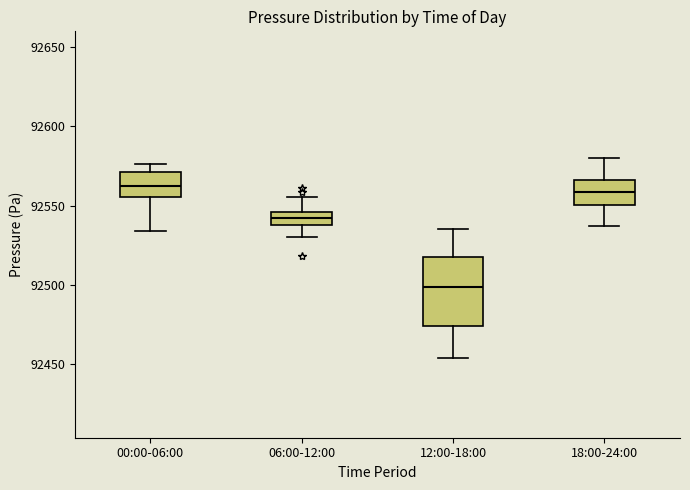

Reading left to right, transcribe this box plot: for each box, give where its median line is, the range the box spans, and where its two whiskers end, as read against the y-axis. The values are not printed on the chart, so give them approximately, as read against the axis.

00:00-06:00: median 92560, box 92555 to 92570, whiskers 92535 to 92575
06:00-12:00: median 92540 (inside the box), box 92540 to 92545, whiskers 92530 to 92555
12:00-18:00: median 92500, box 92475 to 92520, whiskers 92455 to 92535
18:00-24:00: median 92560, box 92550 to 92565, whiskers 92535 to 92580